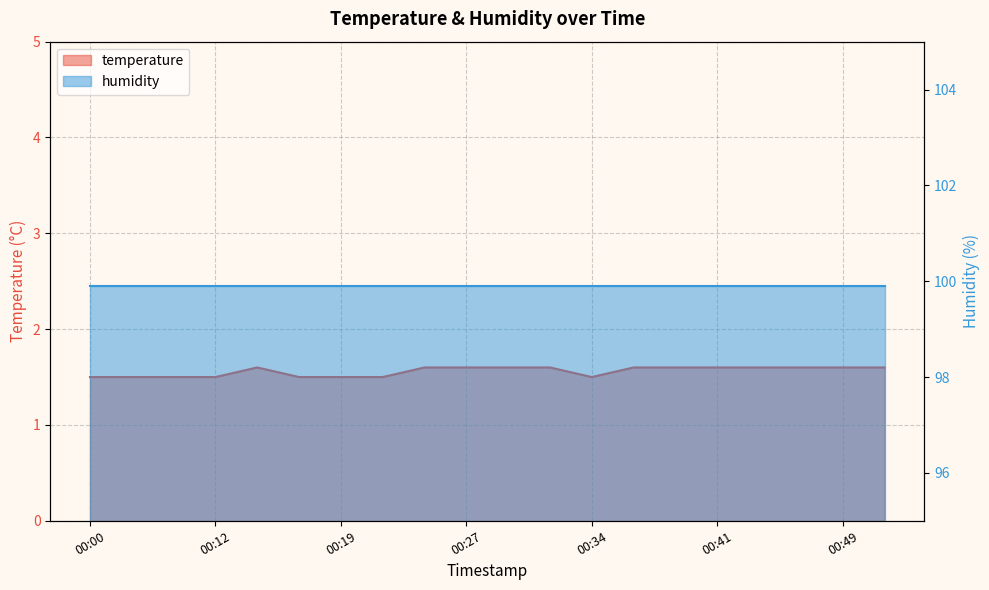

What is the difference between the maximum and minimum values?

0.1